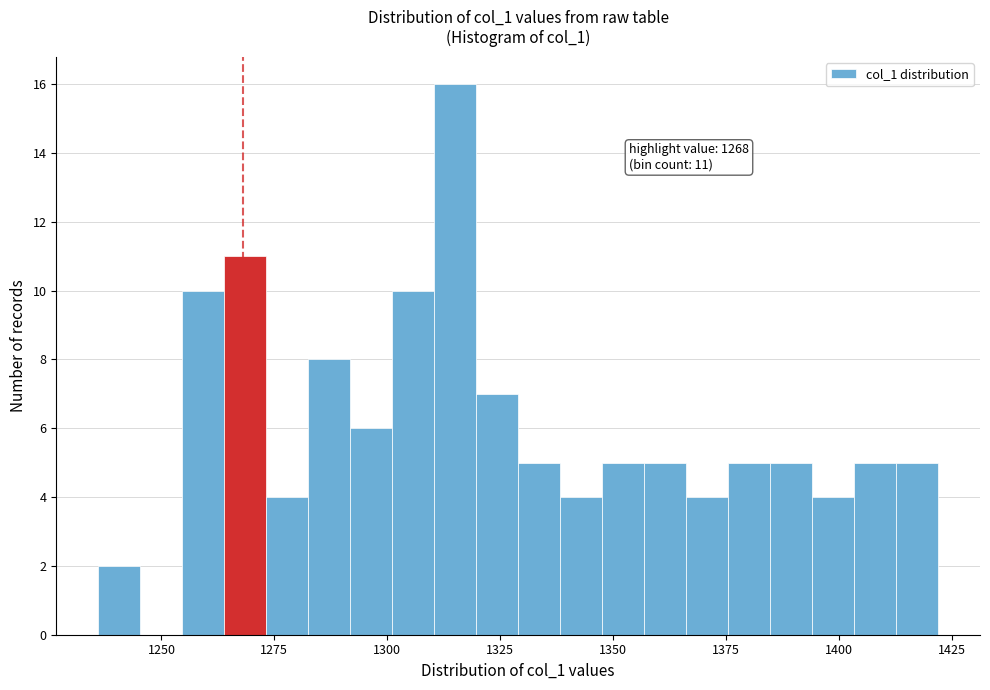

Read against the x-axis, roughly where is the centre of the tallest bar?

1315